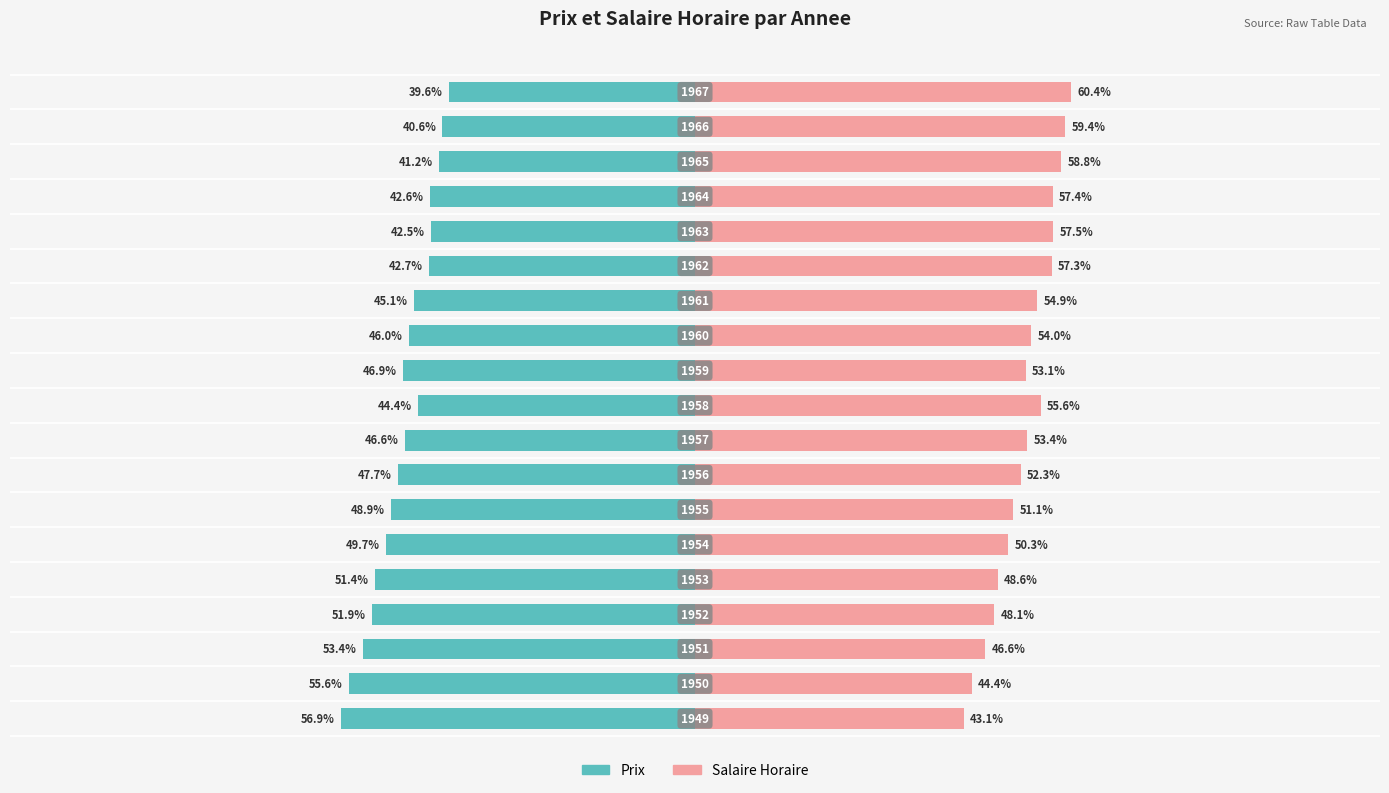

Which series changed the most between 9 and 11?

Prix